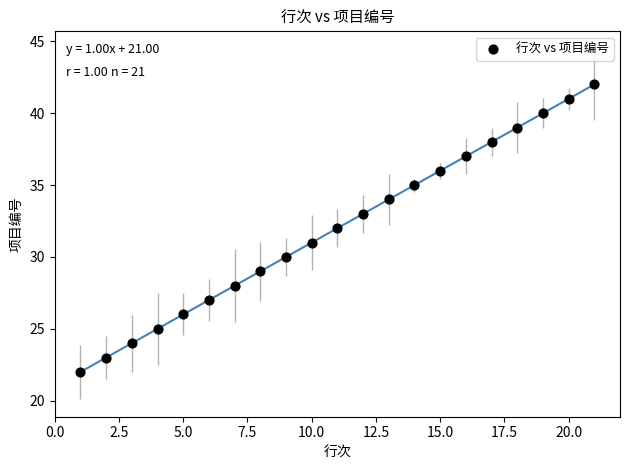

What is the range of X values (max minus min)?

20